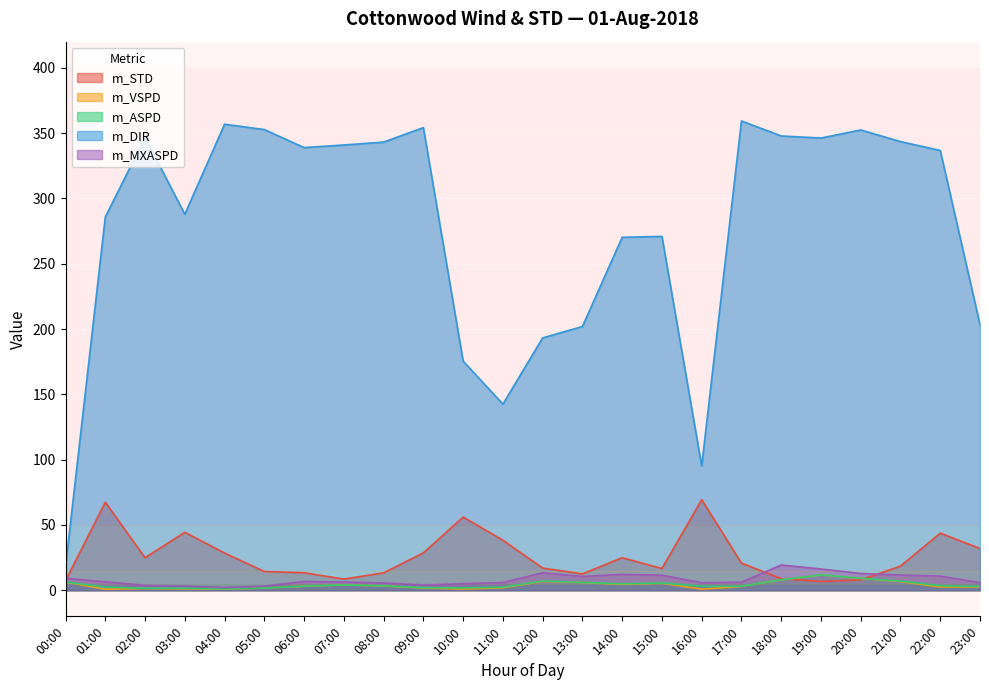

What is the difference between the maximum and minimum values in the m_ASPD series?

10.6